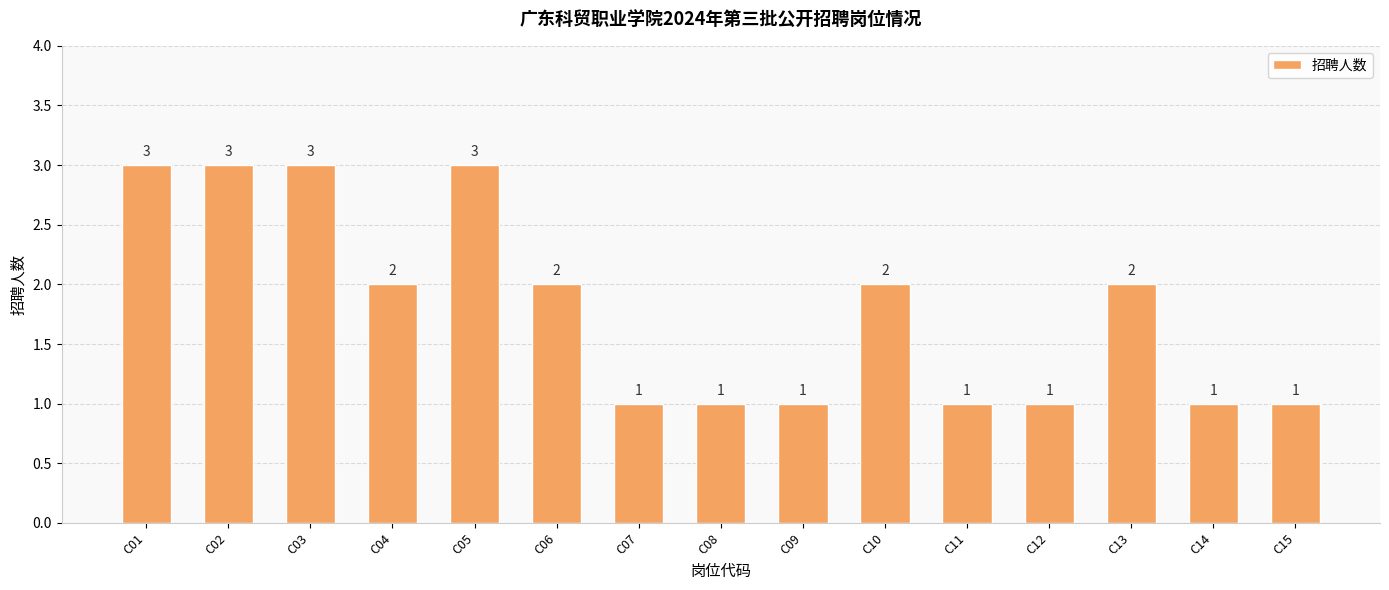

What is the sum of the values at C14 and C11?

2